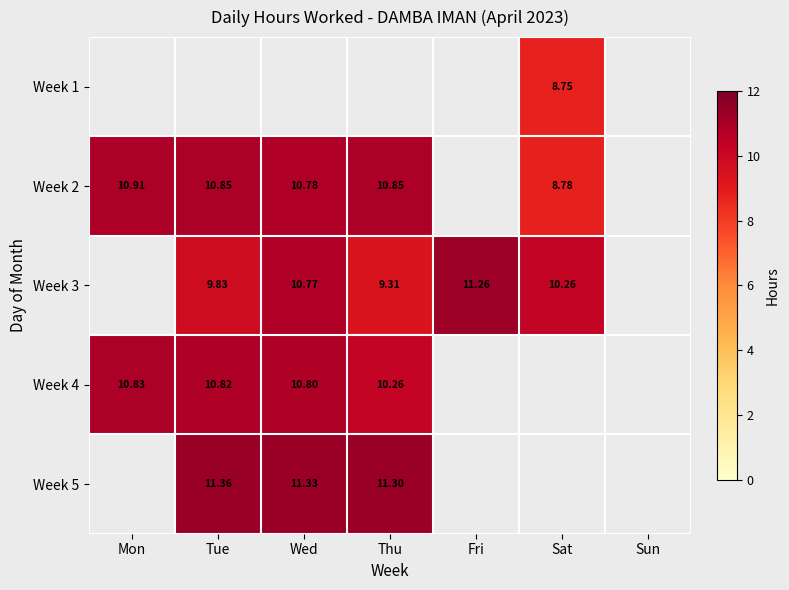

Which has a higher value, Sat or Mon?

Mon